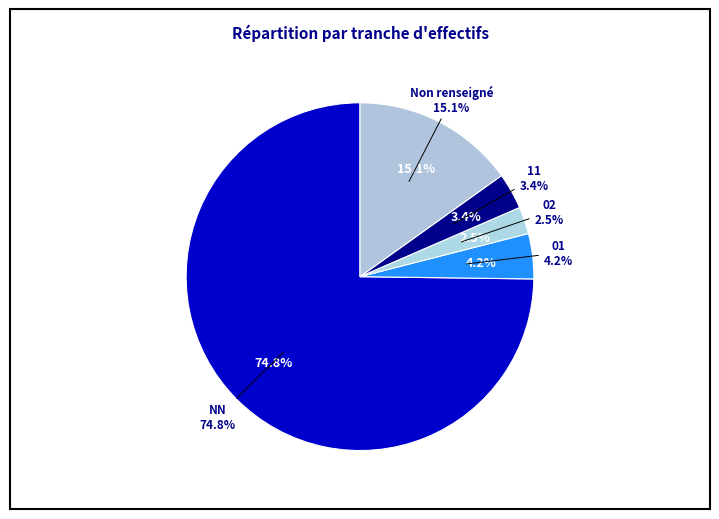

To the nearest percent, what is the difference between the largest and smallest slice percentages?

72%